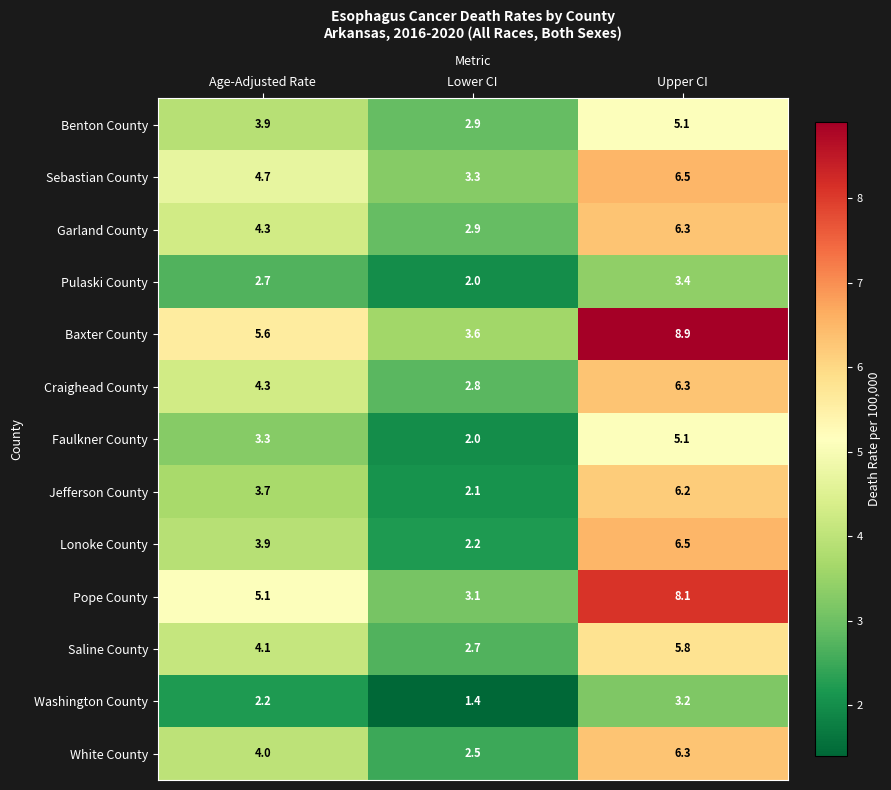

At which category does the chart reach its peak across all series?

Upper CI